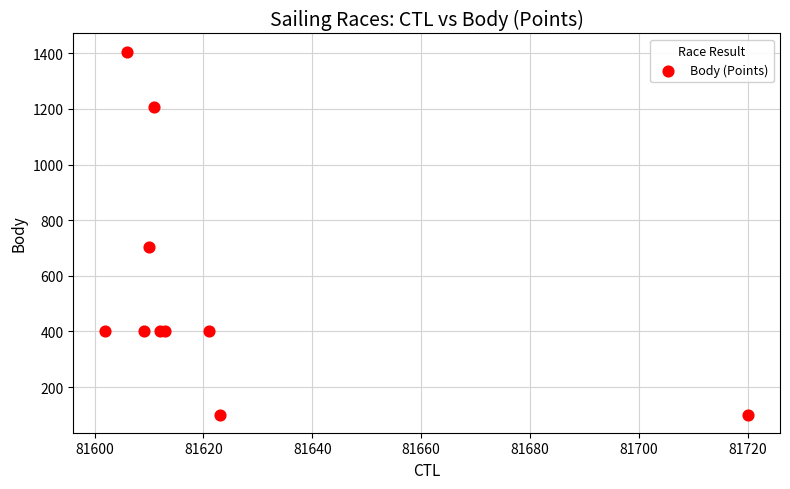

What Y value in the scatter plot is closest to 753?

703